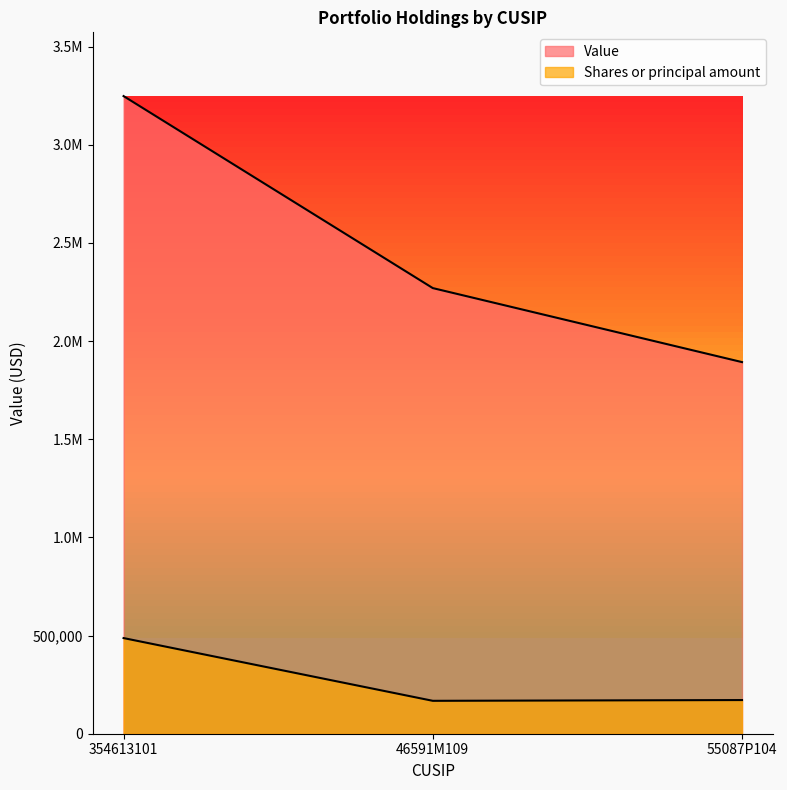

Reading left to right, extract all data points from this chart.

Value: 354613101=3248000.0	46591M109=2270000.0	55087P104=1893000.0
Shares or principal amount: 354613101=487200.0	46591M109=167596.8	55087P104=171494.4